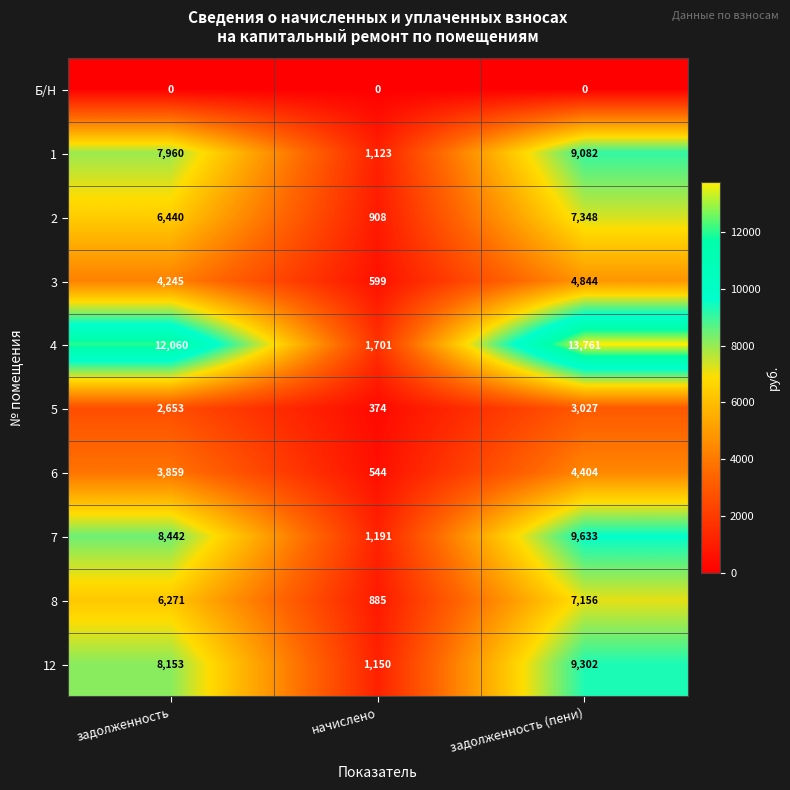

What is the sum of the 2 values at задолженность (пени) and начислено?

8256